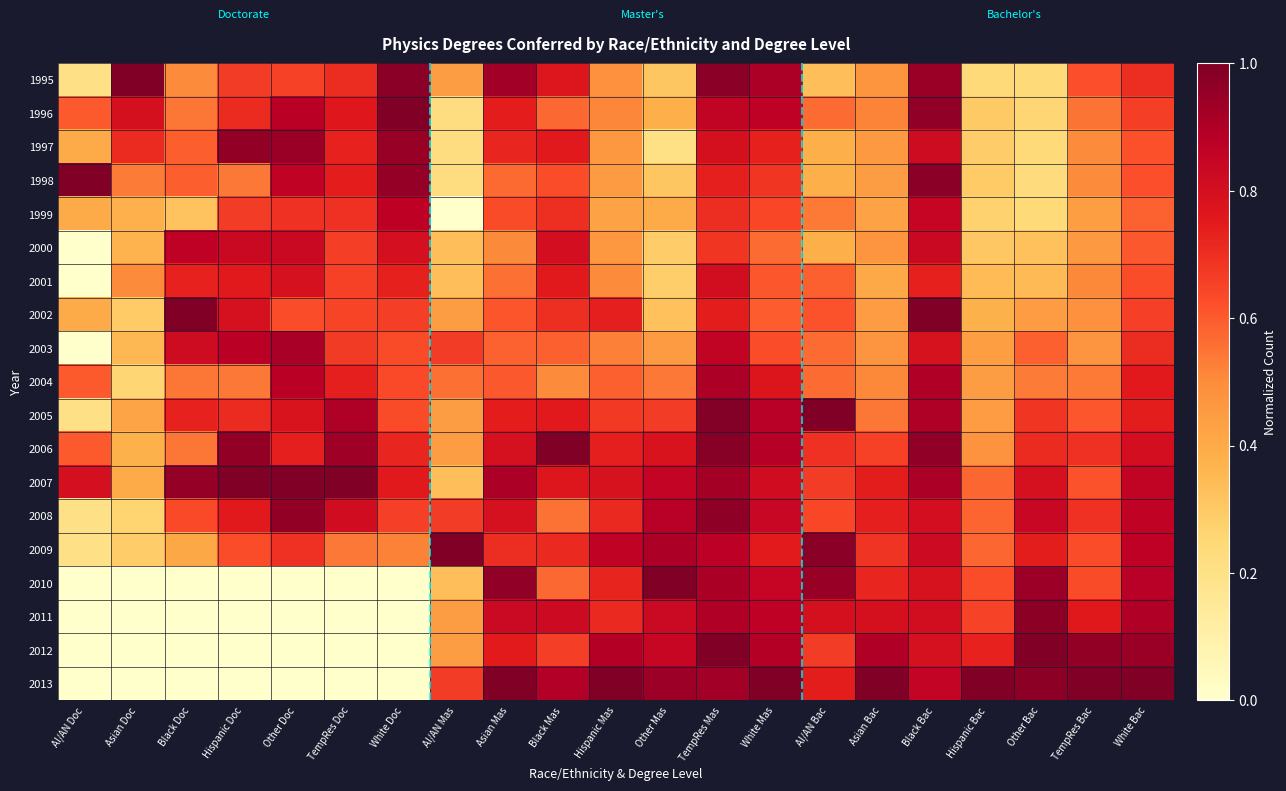

Which series has the largest total across all categories?

2007